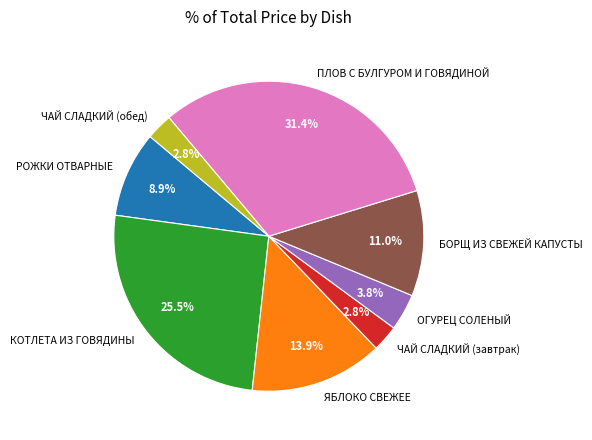

Between ПЛОВ С БУЛГУРОМ И ГОВЯДИНОЙ and БОРЩ ИЗ СВЕЖЕЙ КАПУСТЫ, which is larger?

ПЛОВ С БУЛГУРОМ И ГОВЯДИНОЙ